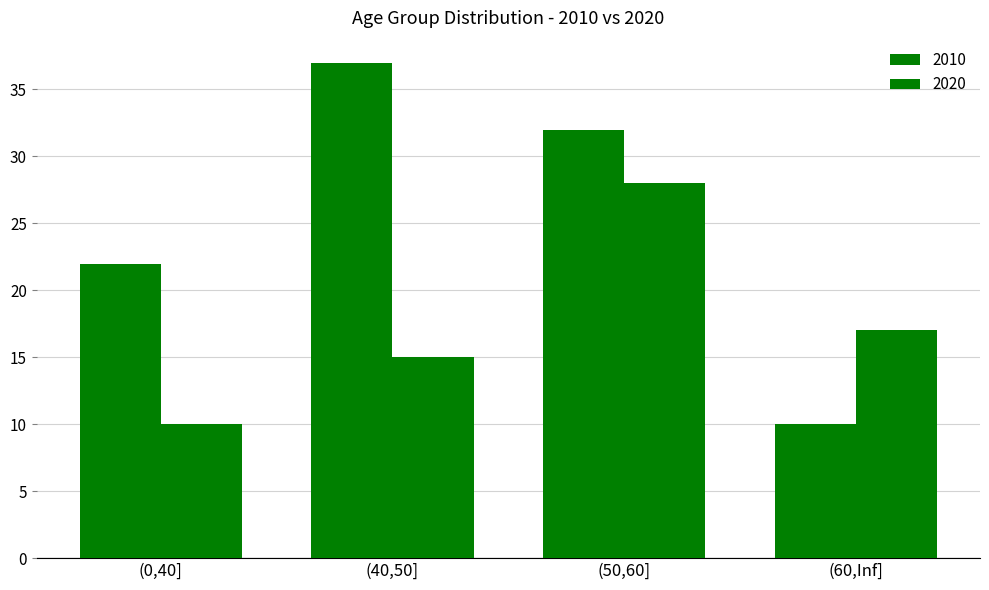

How many bars are there in total?

8